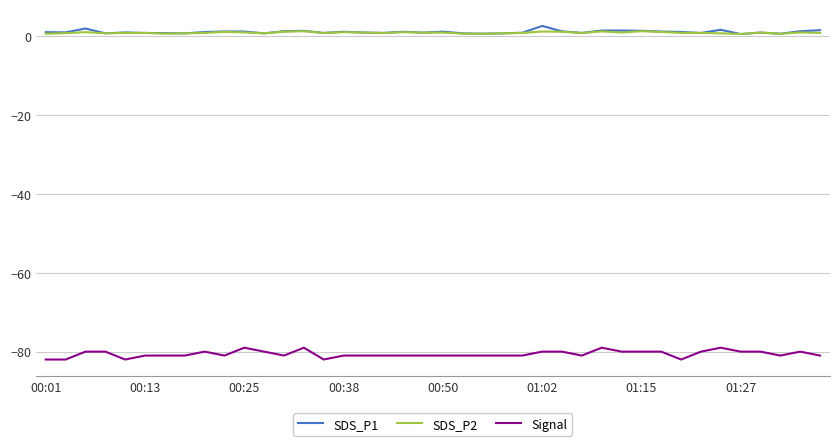

True or false: Signal and SDS_P1 intersect in this chart.

False